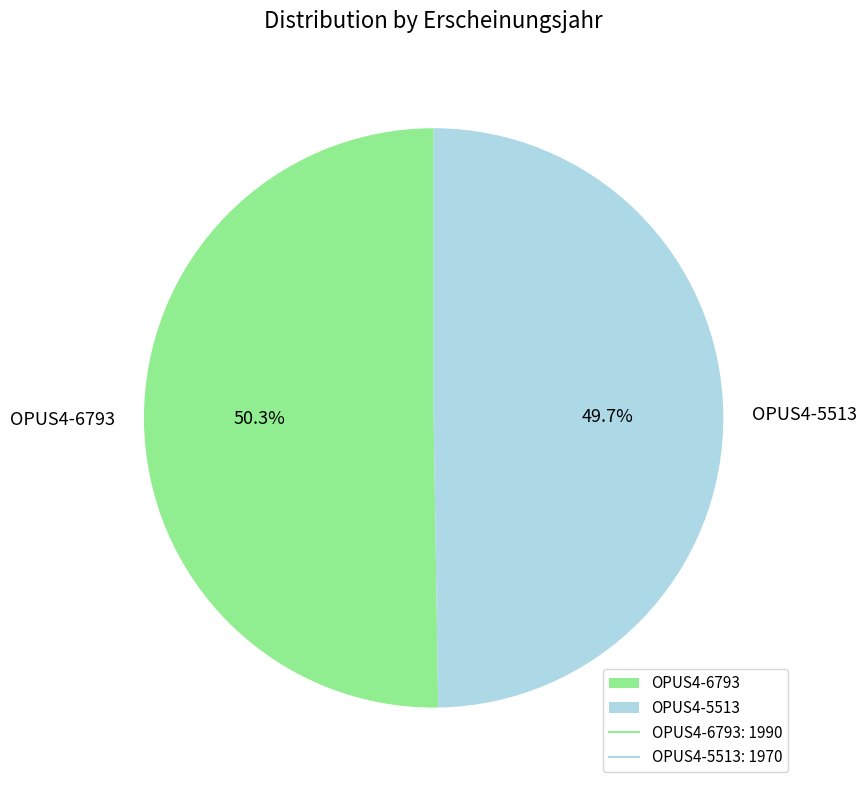

What is the ratio of the value at OPUS4-6793 to the value at OPUS4-5513?

1.0